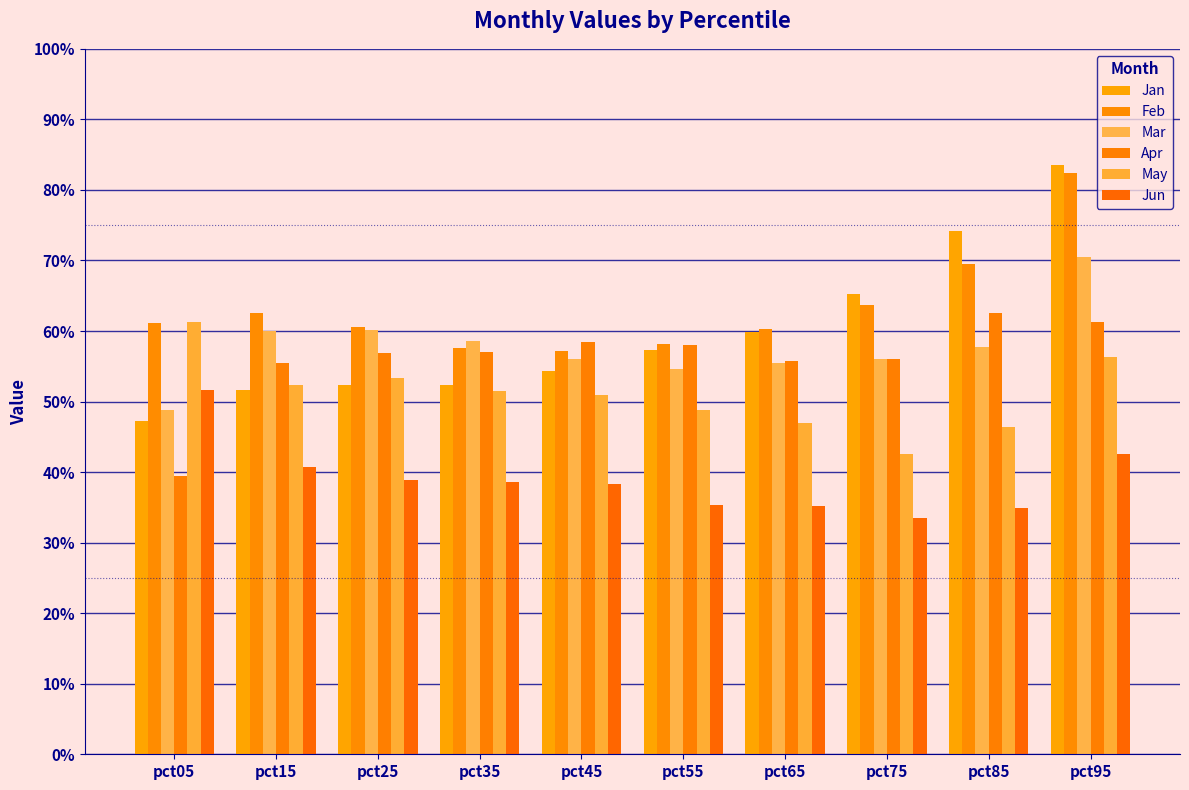

What are all the series names shown in the legend?

Jan, Feb, Mar, Apr, May, Jun